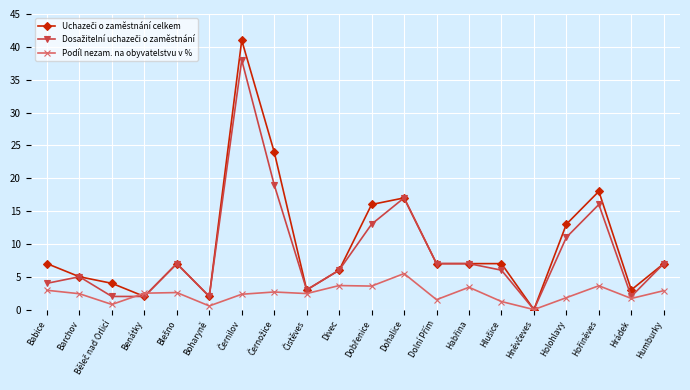

What position from the left is Divec?

10